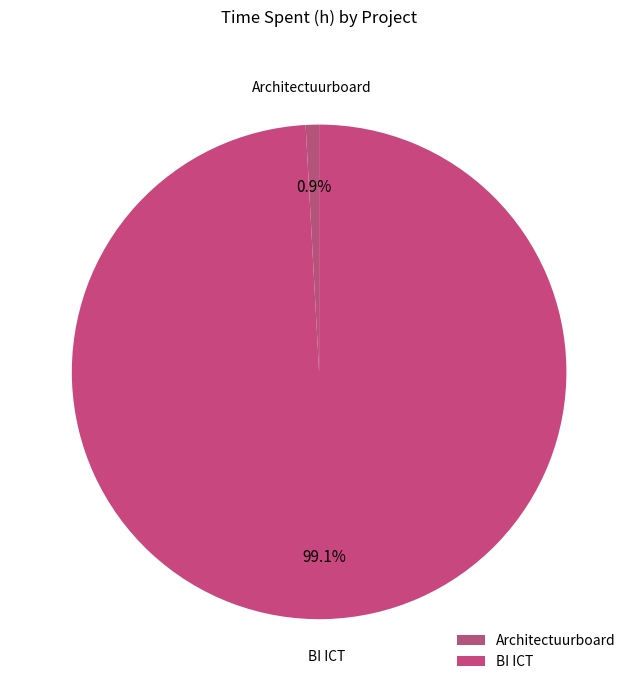

Count the number of slices in the pie.

2